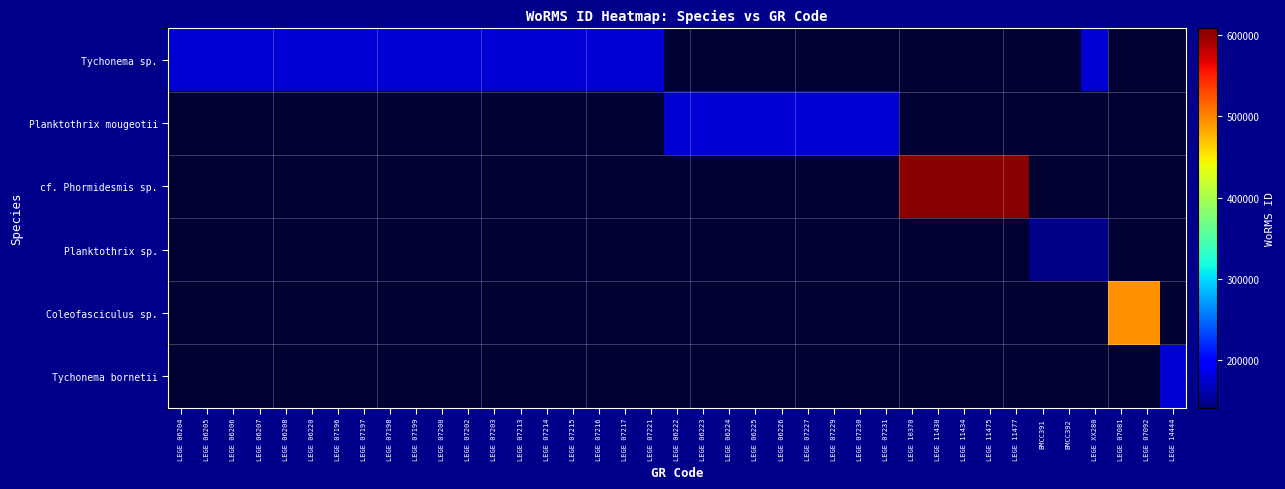

Reading left to right, extract all data points from this chart.

Tychonema sp.: LEGE 06204=177614	LEGE 06205=177614	LEGE 06206=177614	LEGE 06207=177614	LEGE 06208=177614	LEGE 06220=177614	LEGE 07196=177614	LEGE 07197=177614	LEGE 07198=177614	LEGE 07199=177614	LEGE 07200=177614	LEGE 07202=177614	LEGE 07203=177614	LEGE 07213=177614	LEGE 07214=177614	LEGE 07215=177614	LEGE 07216=177614	LEGE 07217=177614	LEGE 07221=177614	LEGE 06222=0	LEGE 06223=0	LEGE 06224=0	LEGE 06225=0	LEGE 06226=0	LEGE 07227=0	LEGE 07229=0	LEGE 07230=0	LEGE 07231=0	LEGE 10370=0	LEGE 11430=0	LEGE 11434=0	LEGE 11475=0	LEGE 11477=0	BMCC391=0	BMCC392=0	LEGE XX280=177614	LEGE 07081=0	LEGE 07092=0	LEGE 14444=0
Planktothrix mougeotii: LEGE 06204=0	LEGE 06205=0	LEGE 06206=0	LEGE 06207=0	LEGE 06208=0	LEGE 06220=0	LEGE 07196=0	LEGE 07197=0	LEGE 07198=0	LEGE 07199=0	LEGE 07200=0	LEGE 07202=0	LEGE 07203=0	LEGE 07213=0	LEGE 07214=0	LEGE 07215=0	LEGE 07216=0	LEGE 07217=0	LEGE 07221=0	LEGE 06222=177583	LEGE 06223=177583	LEGE 06224=177583	LEGE 06225=177583	LEGE 06226=177583	LEGE 07227=177583	LEGE 07229=177583	LEGE 07230=177583	LEGE 07231=177583	LEGE 10370=0	LEGE 11430=0	LEGE 11434=0	LEGE 11475=0	LEGE 11477=0	BMCC391=0	BMCC392=0	LEGE XX280=0	LEGE 07081=0	LEGE 07092=0	LEGE 14444=0
cf. Phormidesmis sp.: LEGE 06204=0	LEGE 06205=0	LEGE 06206=0	LEGE 06207=0	LEGE 06208=0	LEGE 06220=0	LEGE 07196=0	LEGE 07197=0	LEGE 07198=0	LEGE 07199=0	LEGE 07200=0	LEGE 07202=0	LEGE 07203=0	LEGE 07213=0	LEGE 07214=0	LEGE 07215=0	LEGE 07216=0	LEGE 07217=0	LEGE 07221=0	LEGE 06222=0	LEGE 06223=0	LEGE 06224=0	LEGE 06225=0	LEGE 06226=0	LEGE 07227=0	LEGE 07229=0	LEGE 07230=0	LEGE 07231=0	LEGE 10370=603258	LEGE 11430=603258	LEGE 11434=603258	LEGE 11475=603258	LEGE 11477=603258	BMCC391=0	BMCC392=0	LEGE XX280=0	LEGE 07081=0	LEGE 07092=0	LEGE 14444=0
Planktothrix sp.: LEGE 06204=0	LEGE 06205=0	LEGE 06206=0	LEGE 06207=0	LEGE 06208=0	LEGE 06220=0	LEGE 07196=0	LEGE 07197=0	LEGE 07198=0	LEGE 07199=0	LEGE 07200=0	LEGE 07202=0	LEGE 07203=0	LEGE 07213=0	LEGE 07214=0	LEGE 07215=0	LEGE 07216=0	LEGE 07217=0	LEGE 07221=0	LEGE 06222=0	LEGE 06223=0	LEGE 06224=0	LEGE 06225=0	LEGE 06226=0	LEGE 07227=0	LEGE 07229=0	LEGE 07230=0	LEGE 07231=0	LEGE 10370=0	LEGE 11430=0	LEGE 11434=0	LEGE 11475=0	LEGE 11477=0	BMCC391=146551	BMCC392=146551	LEGE XX280=146551	LEGE 07081=0	LEGE 07092=0	LEGE 14444=0
Coleofasciculus sp.: LEGE 06204=0	LEGE 06205=0	LEGE 06206=0	LEGE 06207=0	LEGE 06208=0	LEGE 06220=0	LEGE 07196=0	LEGE 07197=0	LEGE 07198=0	LEGE 07199=0	LEGE 07200=0	LEGE 07202=0	LEGE 07203=0	LEGE 07213=0	LEGE 07214=0	LEGE 07215=0	LEGE 07216=0	LEGE 07217=0	LEGE 07221=0	LEGE 06222=0	LEGE 06223=0	LEGE 06224=0	LEGE 06225=0	LEGE 06226=0	LEGE 07227=0	LEGE 07229=0	LEGE 07230=0	LEGE 07231=0	LEGE 10370=0	LEGE 11430=0	LEGE 11434=0	LEGE 11475=0	LEGE 11477=0	BMCC391=0	BMCC392=0	LEGE XX280=0	LEGE 07081=494027	LEGE 07092=494027	LEGE 14444=0
Tychonema bornetii: LEGE 06204=0	LEGE 06205=0	LEGE 06206=0	LEGE 06207=0	LEGE 06208=0	LEGE 06220=0	LEGE 07196=0	LEGE 07197=0	LEGE 07198=0	LEGE 07199=0	LEGE 07200=0	LEGE 07202=0	LEGE 07203=0	LEGE 07213=0	LEGE 07214=0	LEGE 07215=0	LEGE 07216=0	LEGE 07217=0	LEGE 07221=0	LEGE 06222=0	LEGE 06223=0	LEGE 06224=0	LEGE 06225=0	LEGE 06226=0	LEGE 07227=0	LEGE 07229=0	LEGE 07230=0	LEGE 07231=0	LEGE 10370=0	LEGE 11430=0	LEGE 11434=0	LEGE 11475=0	LEGE 11477=0	BMCC391=0	BMCC392=0	LEGE XX280=0	LEGE 07081=0	LEGE 07092=0	LEGE 14444=177615